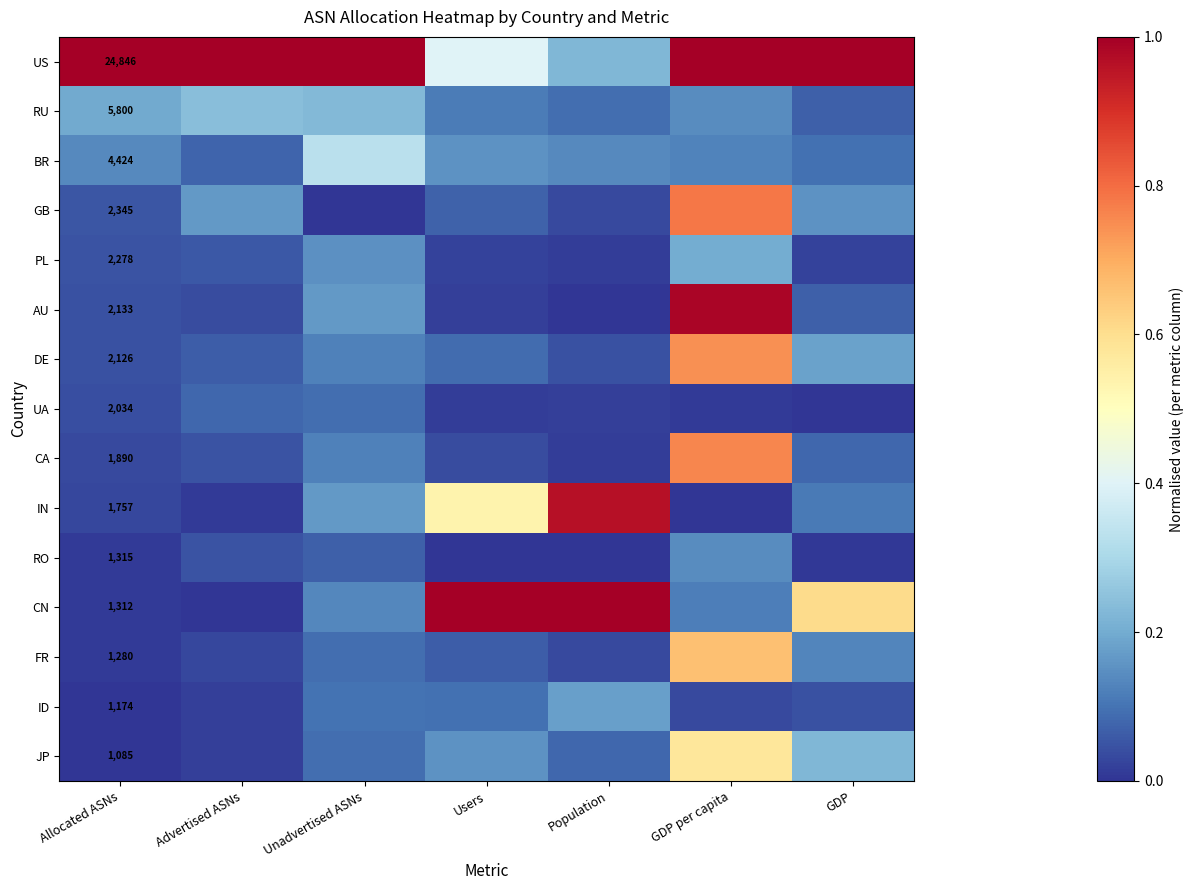

At which label does PL reach its minimum?

Population